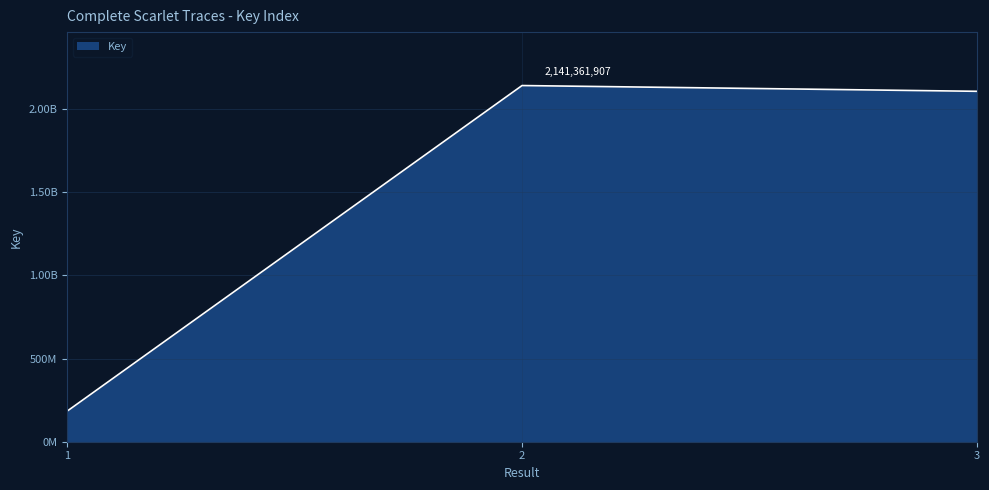

Which category has the highest value across all series?

2